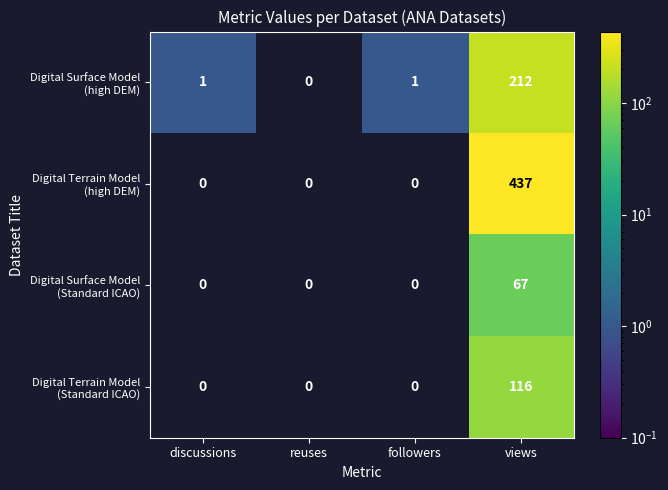

At which category is the sum across all series the highest?

views